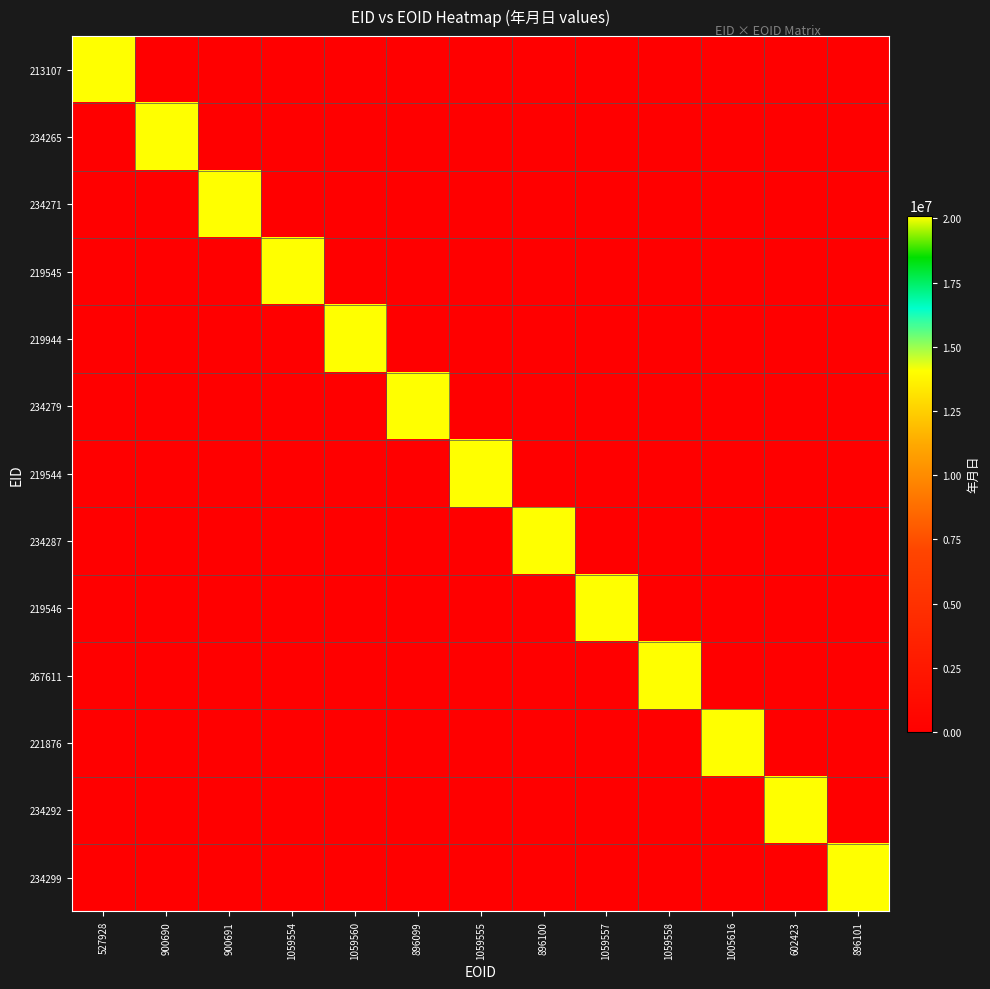

Reading left to right, what are all the values shown in this chart?

213107: 527928=20100530	900690=0	900691=0	1059554=0	1059560=0	896099=0	1059555=0	896100=0	1059557=0	1059558=0	1005616=0	602423=0	896101=0
234265: 527928=0	900690=20100619	900691=0	1059554=0	1059560=0	896099=0	1059555=0	896100=0	1059557=0	1059558=0	1005616=0	602423=0	896101=0
234271: 527928=0	900690=0	900691=20100827	1059554=0	1059560=0	896099=0	1059555=0	896100=0	1059557=0	1059558=0	1005616=0	602423=0	896101=0
219545: 527928=0	900690=0	900691=0	1059554=20101014	1059560=0	896099=0	1059555=0	896100=0	1059557=0	1059558=0	1005616=0	602423=0	896101=0
219944: 527928=0	900690=0	900691=0	1059554=0	1059560=20101014	896099=0	1059555=0	896100=0	1059557=0	1059558=0	1005616=0	602423=0	896101=0
234279: 527928=0	900690=0	900691=0	1059554=0	1059560=0	896099=20101016	1059555=0	896100=0	1059557=0	1059558=0	1005616=0	602423=0	896101=0
219544: 527928=0	900690=0	900691=0	1059554=0	1059560=0	896099=0	1059555=20101026	896100=0	1059557=0	1059558=0	1005616=0	602423=0	896101=0
234287: 527928=0	900690=0	900691=0	1059554=0	1059560=0	896099=0	1059555=0	896100=20101028	1059557=0	1059558=0	1005616=0	602423=0	896101=0
219546: 527928=0	900690=0	900691=0	1059554=0	1059560=0	896099=0	1059555=0	896100=0	1059557=20101119	1059558=0	1005616=0	602423=0	896101=0
267611: 527928=0	900690=0	900691=0	1059554=0	1059560=0	896099=0	1059555=0	896100=0	1059557=0	1059558=20110000	1005616=0	602423=0	896101=0
221876: 527928=0	900690=0	900691=0	1059554=0	1059560=0	896099=0	1059555=0	896100=0	1059557=0	1059558=0	1005616=20110118	602423=0	896101=0
234292: 527928=0	900690=0	900691=0	1059554=0	1059560=0	896099=0	1059555=0	896100=0	1059557=0	1059558=0	1005616=0	602423=20110213	896101=0
234299: 527928=0	900690=0	900691=0	1059554=0	1059560=0	896099=0	1059555=0	896100=0	1059557=0	1059558=0	1005616=0	602423=0	896101=20110301